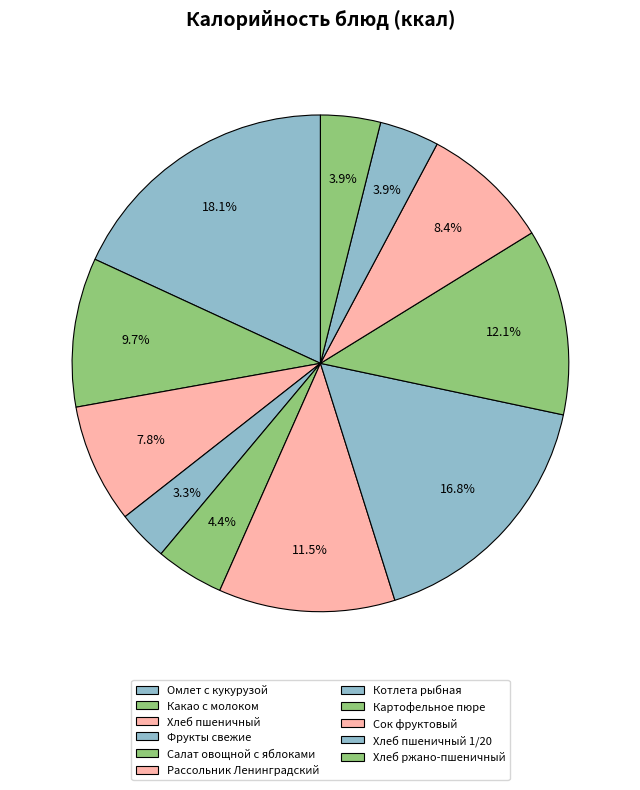

How many segments does this pie chart have?

11